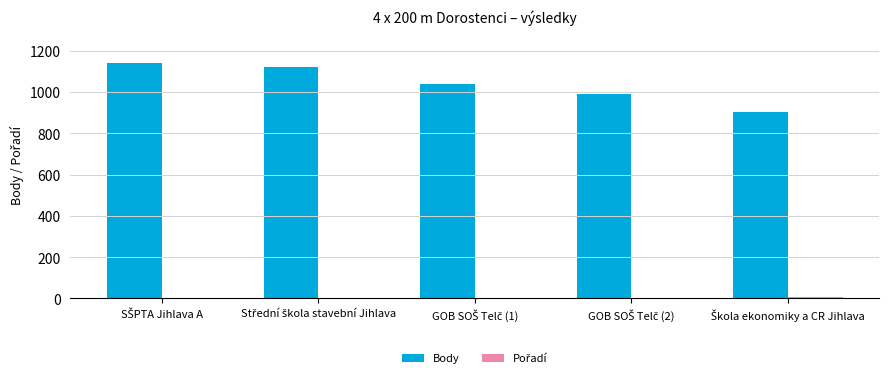

How many series are shown in this chart?

2